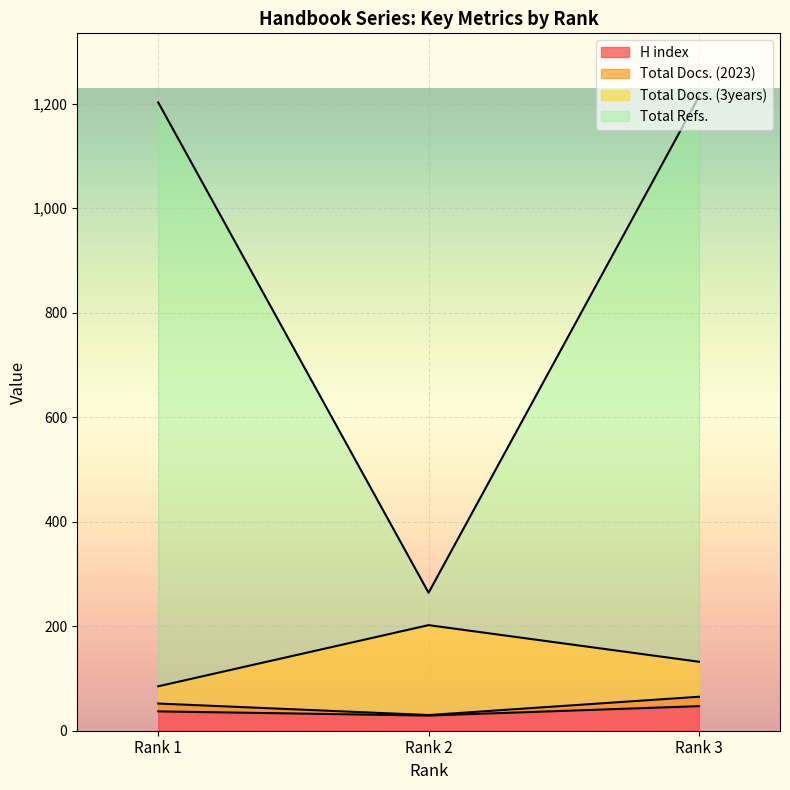

What is the lowest value of the H index series?

29